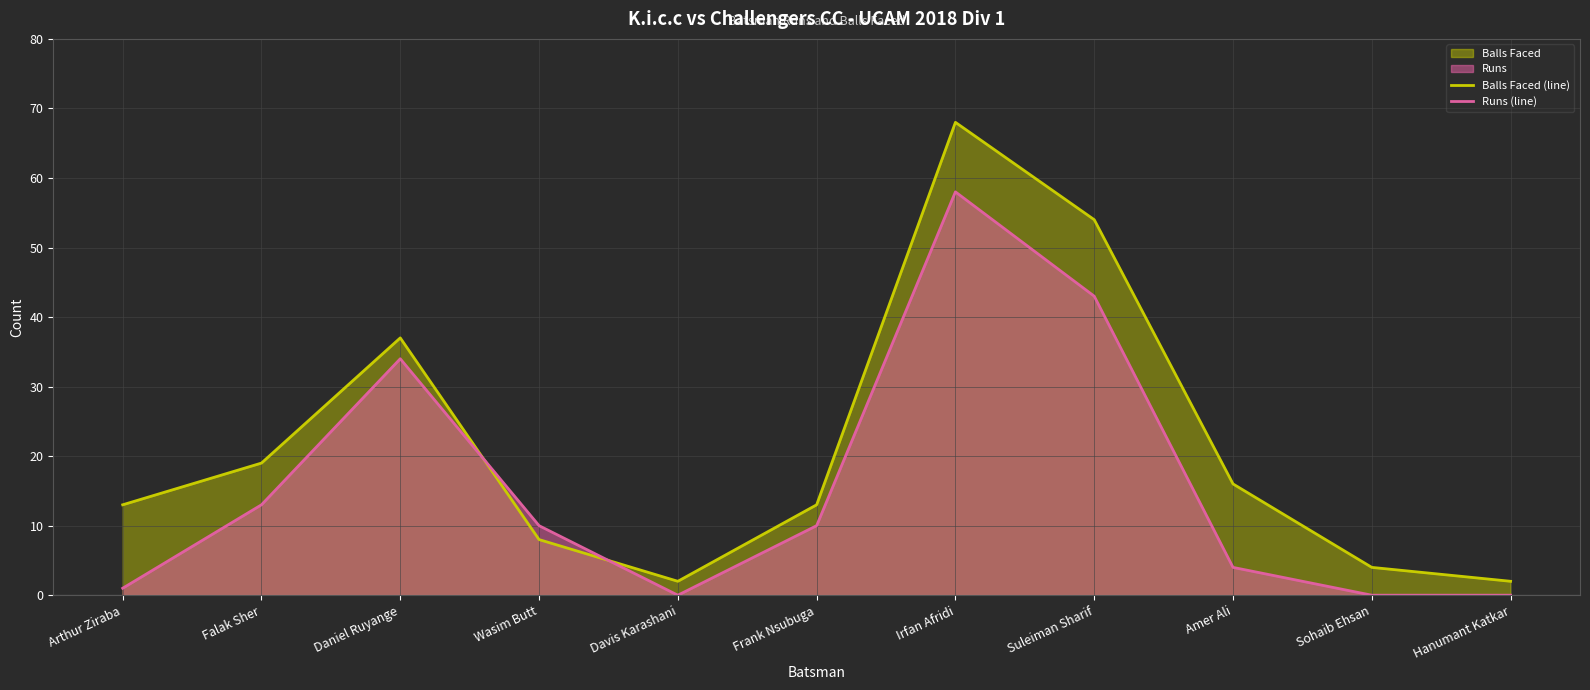

True or false: Runs (line) has a value of 10 at Frank Nsubuga.

True